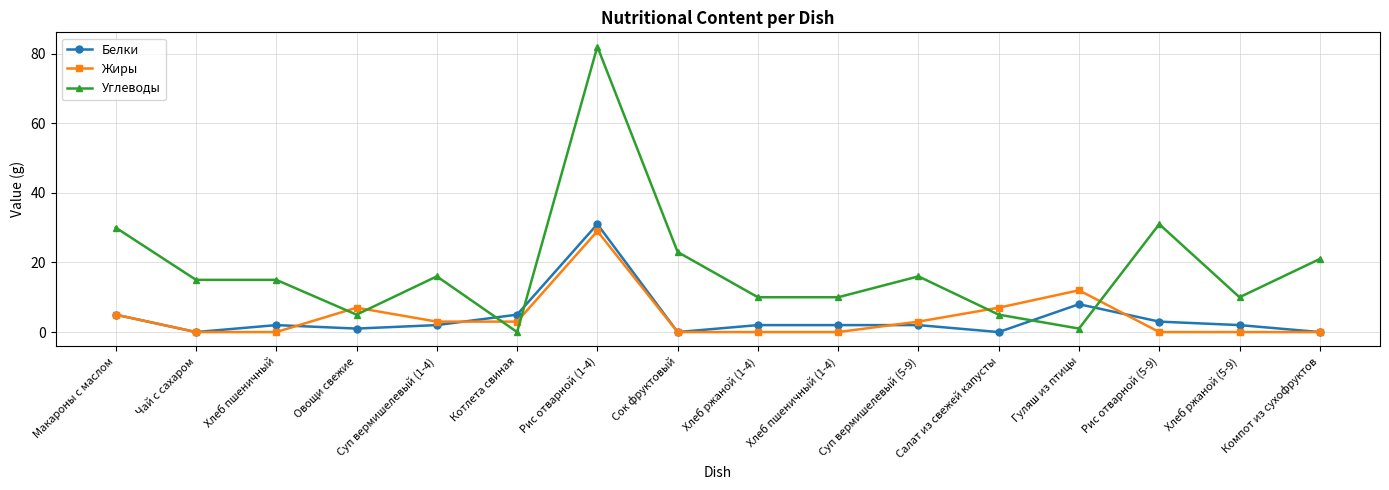

What is the difference between the highest and lowest values at Котлета свиная?

5